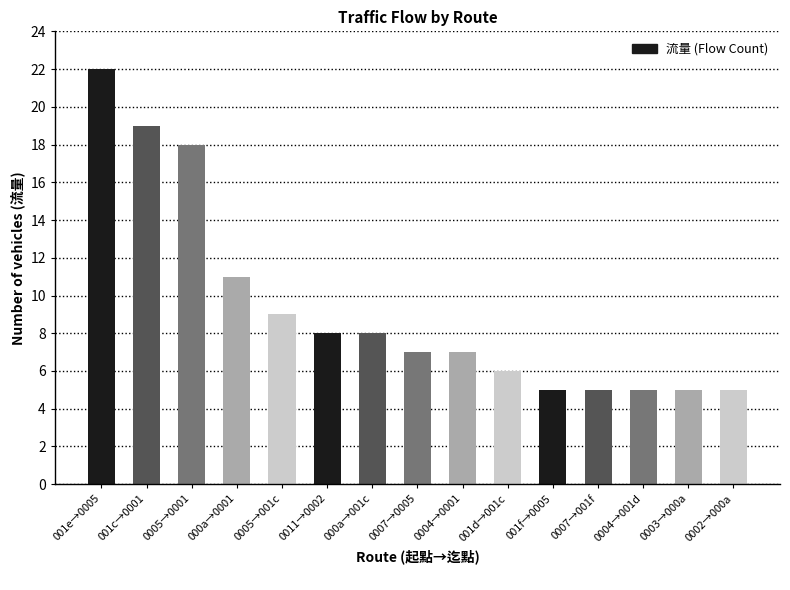

At which label does the data first exceed 7?

001e→0005